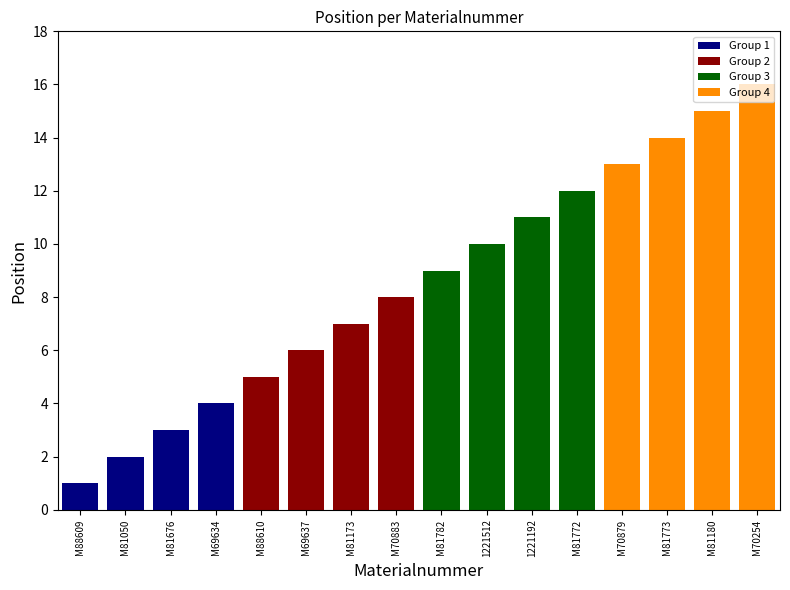

Rank the categories by value from lowest to highest.

M88609, M81050, M81676, M69634, M88610, M69637, M81173, M70883, M81782, 1221512, 1221192, M81772, M70879, M81773, M81180, M70254